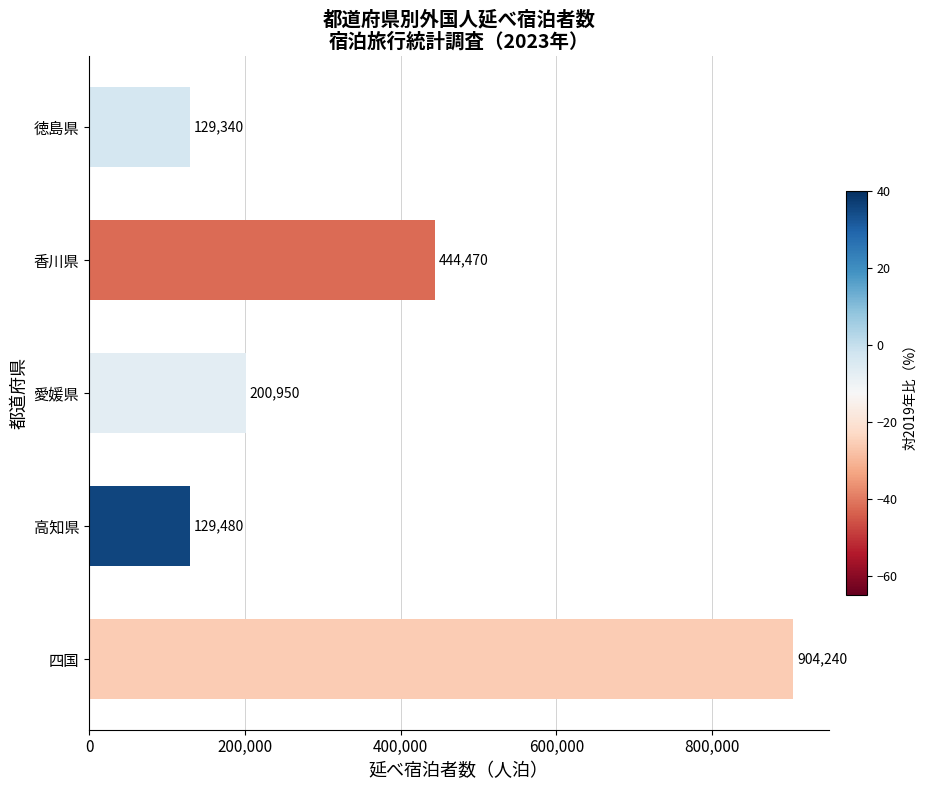

Reading top to bottom, what are all the values shown in this chart?

129340	444470	200950	129480	904240